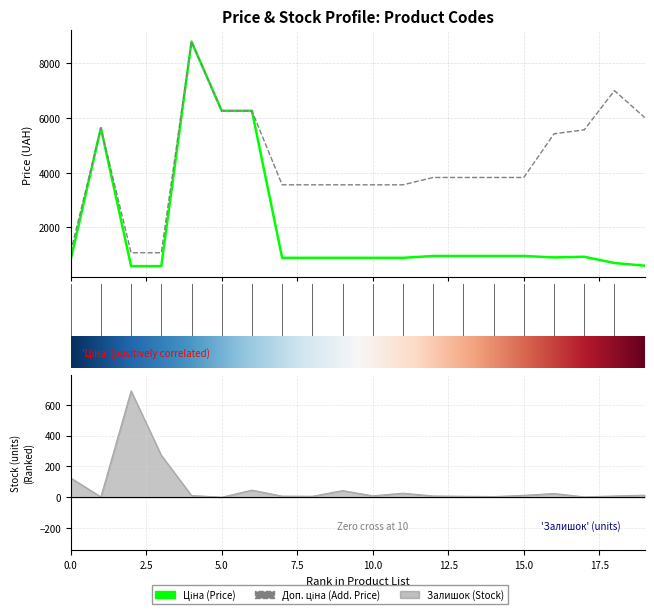

What are all the series names shown in the legend?

Ціна, Доп. ціна, Залишок